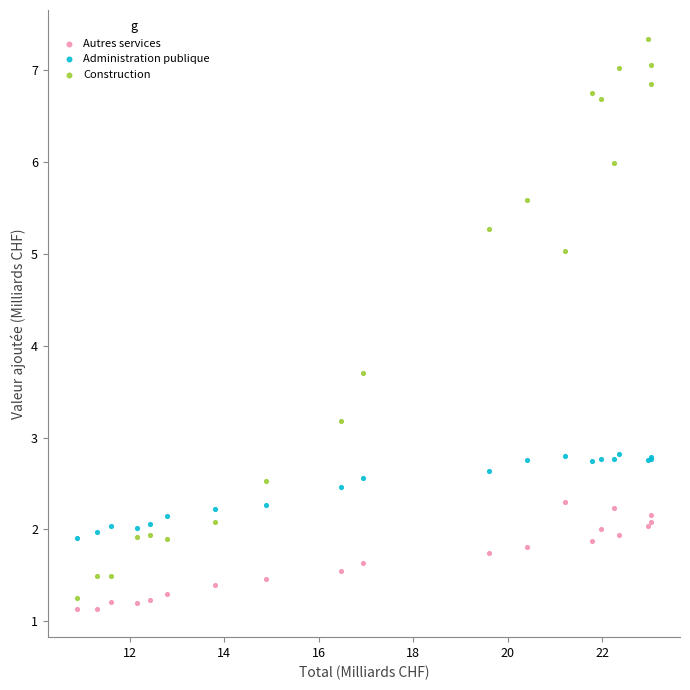

What are all the series names shown in the legend?

Autres services, Administration publique, Construction